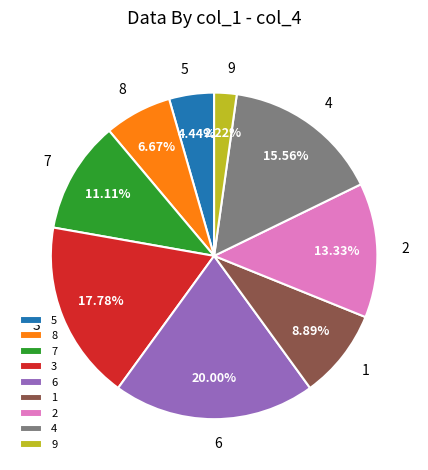

To the nearest percent, what is the difference between the 4 and 8 slice percentages?

9%